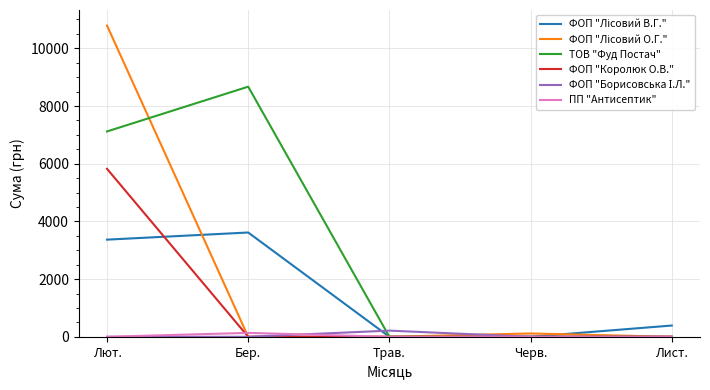

At which category is the sum across all series the highest?

Лют.